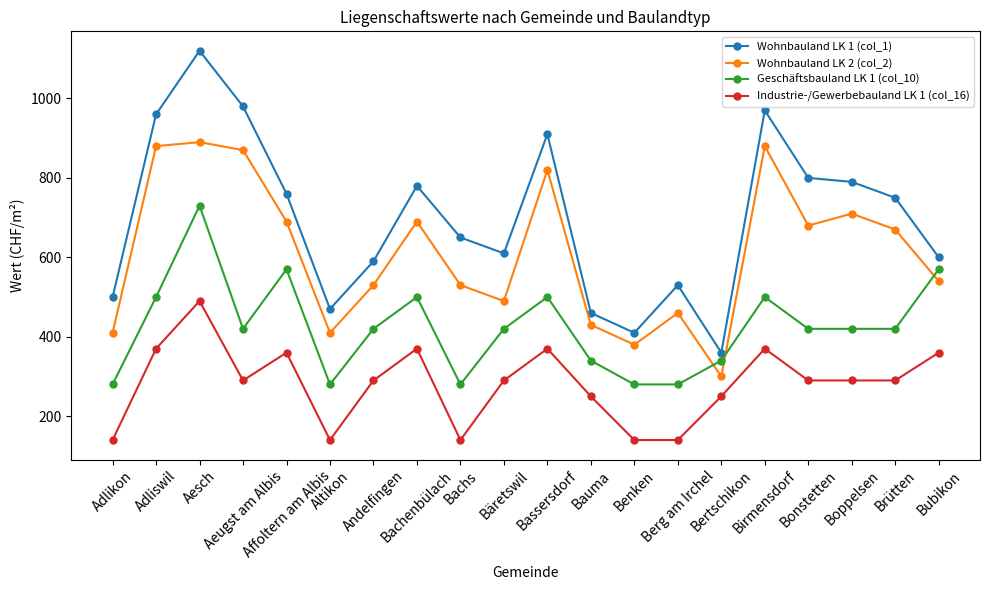

What is the average value of the Wohnbauland LK 1 (col_1) series?

700